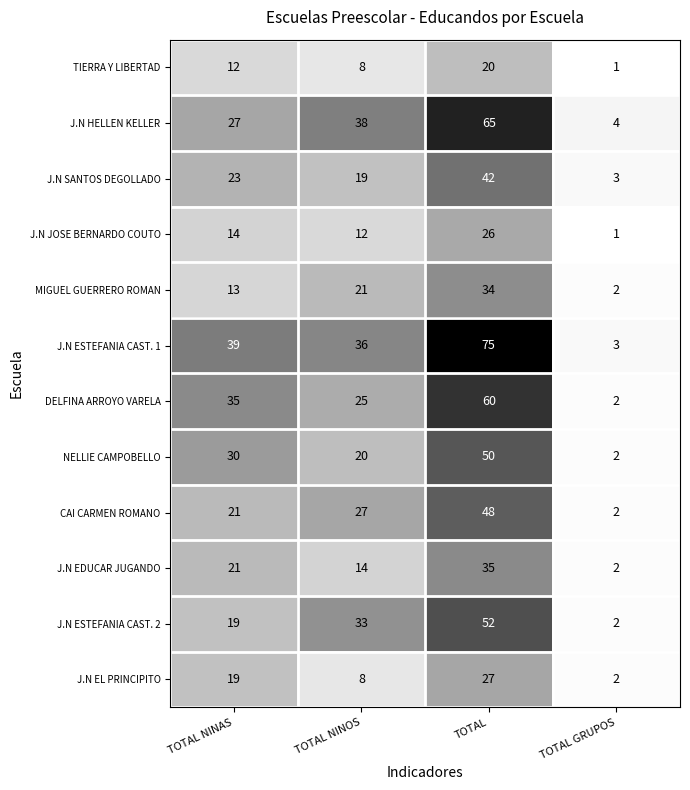

What is the difference between the highest and lowest values at TOTAL GRUPOS?

3